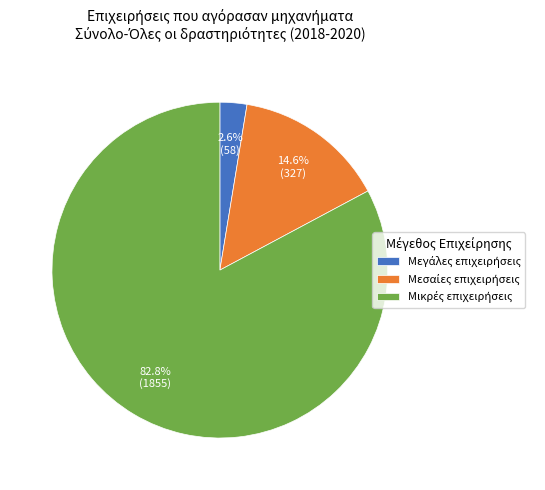

Is there any slice that represents more than half of the pie?

Yes